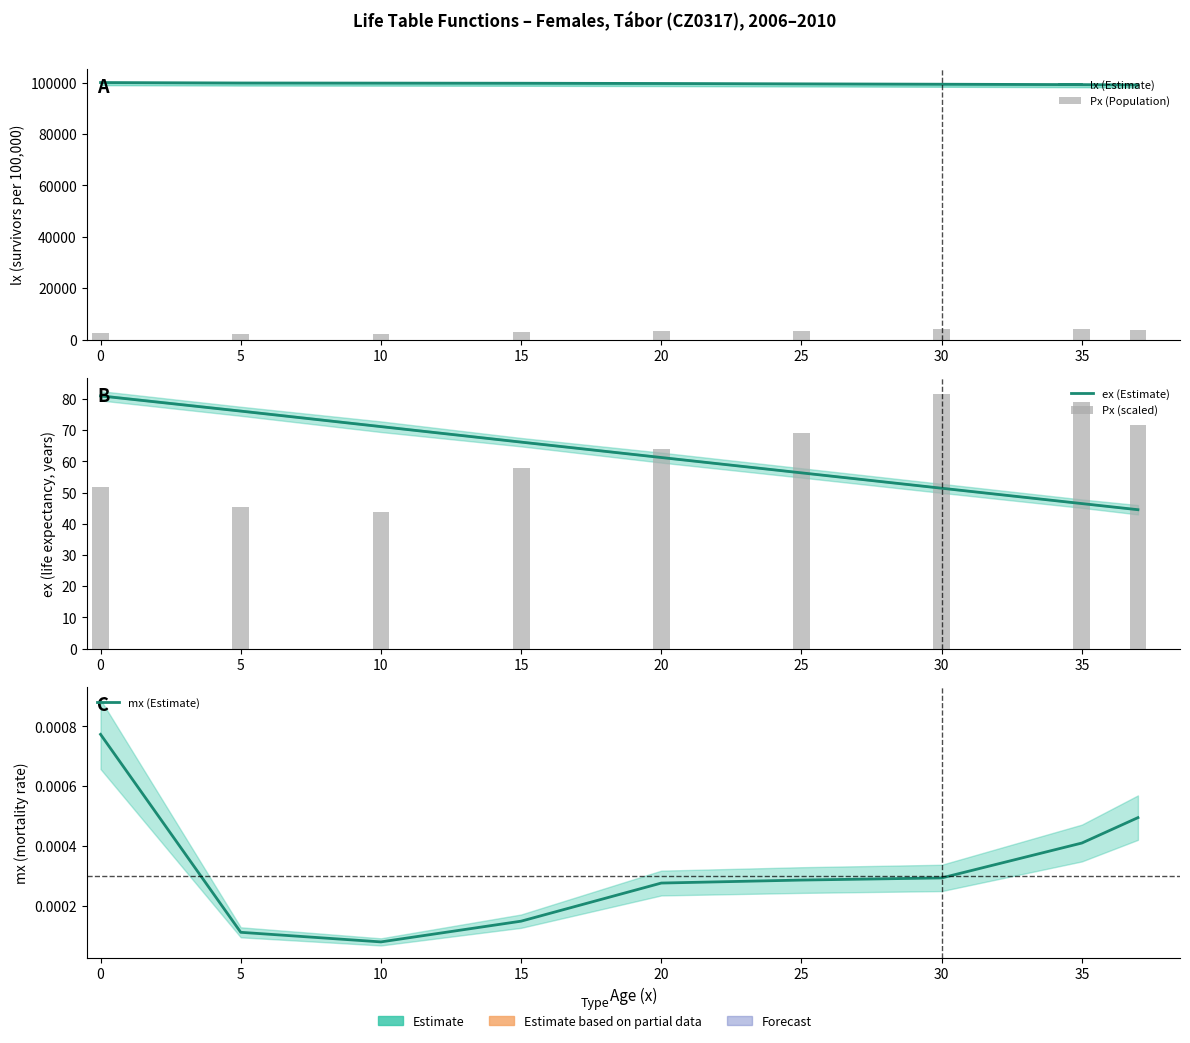

How many values in the Px (scaled) series exceed 64?

5